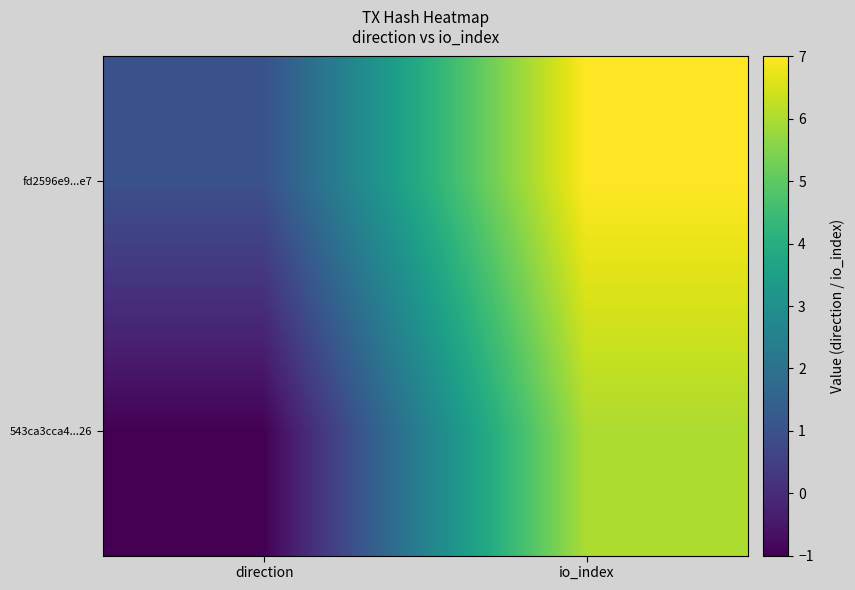

List the series in order of their overall mean, highest first.

fd2596e9...e7, 543ca3cca4...26